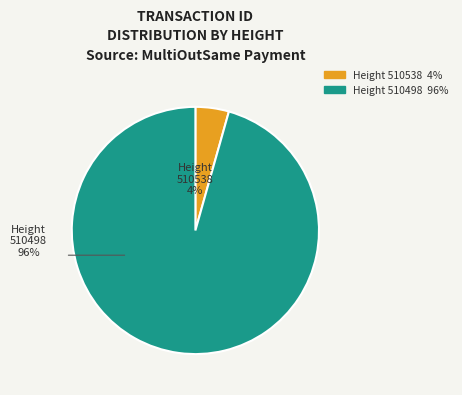

Between Height 510498 and Height 510538, which is larger?

Height 510498